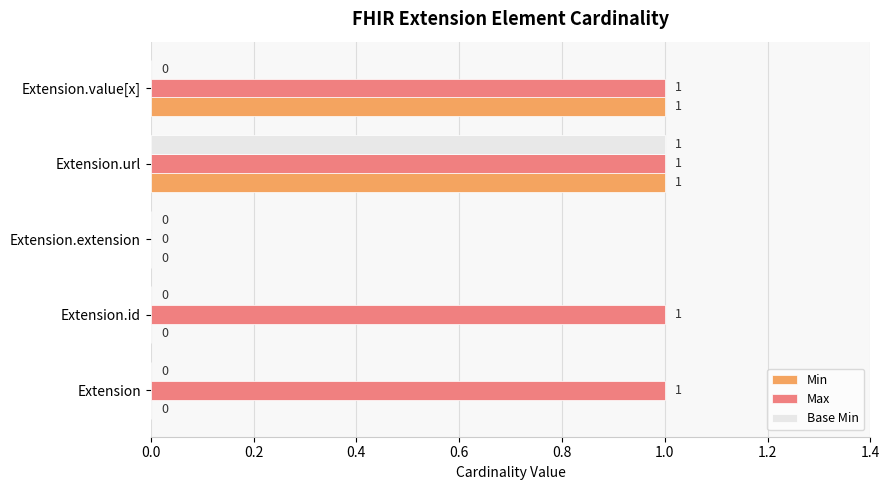

True or false: Base Min has a value of 0 at Extension.

True